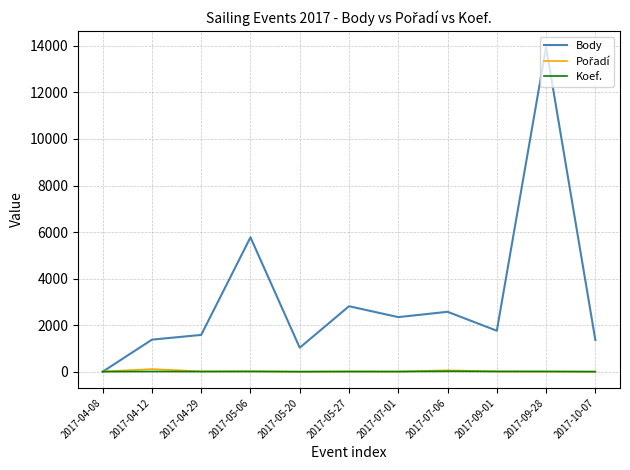

How many values in Body are above zero?

10